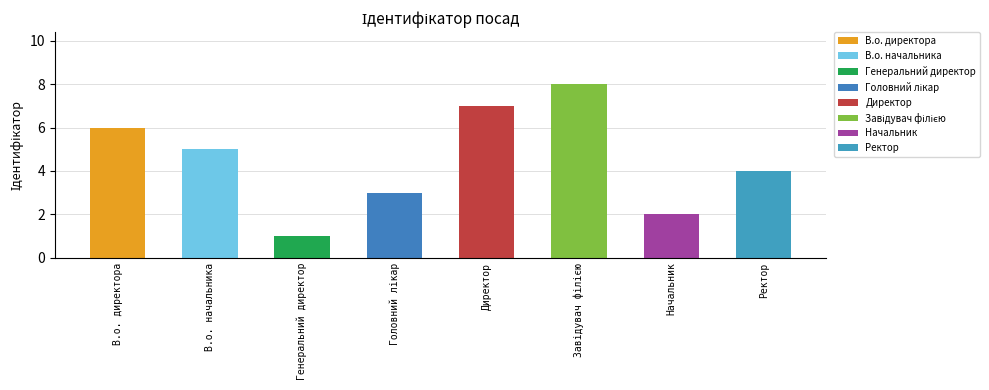

Reading left to right, transcribe all the data shown in this chart.

В.о. директора=6	В.о. начальника=5	Генеральний директор=1	Головний лікар=3	Директор=7	Завідувач філією=8	Начальник=2	Ректор=4